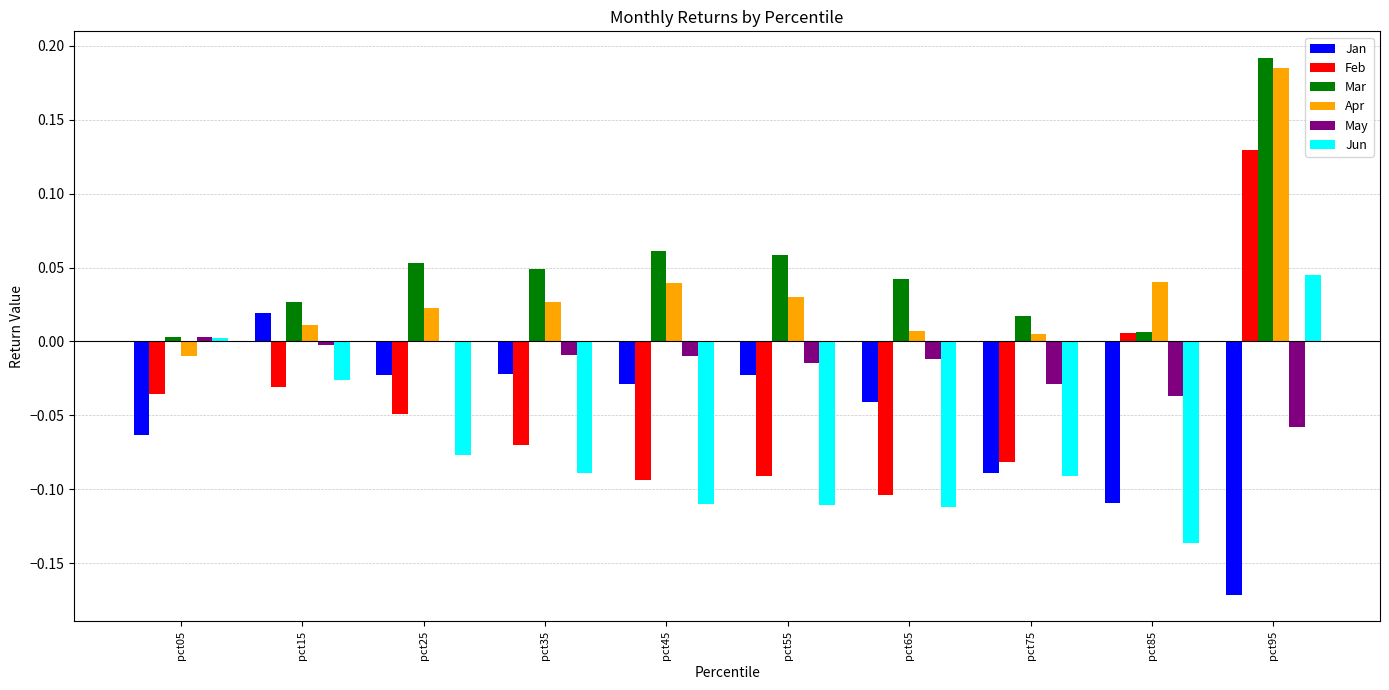

What is the sum of all Mar values?

0.5